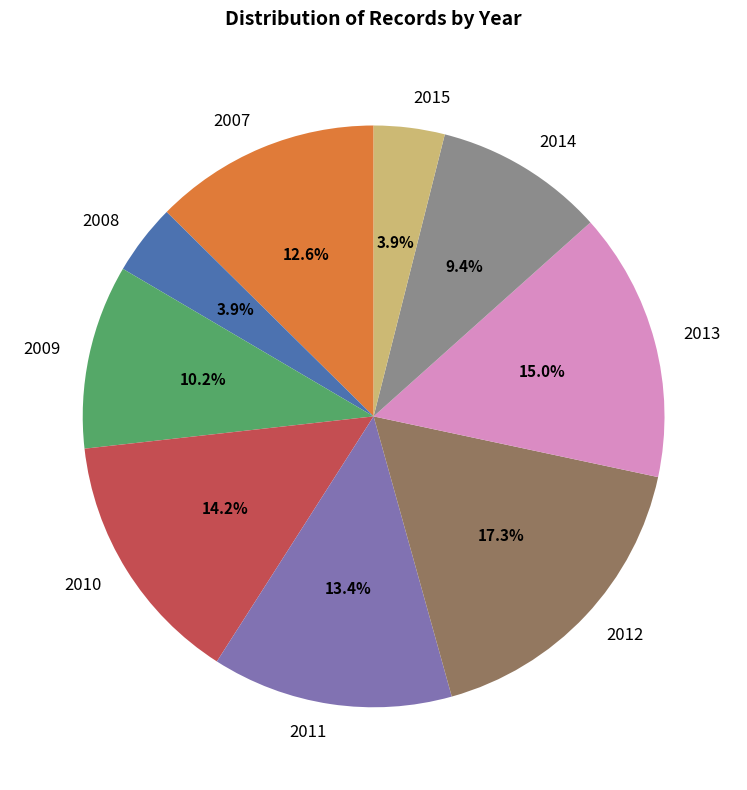

How many slices are in this pie chart?

9